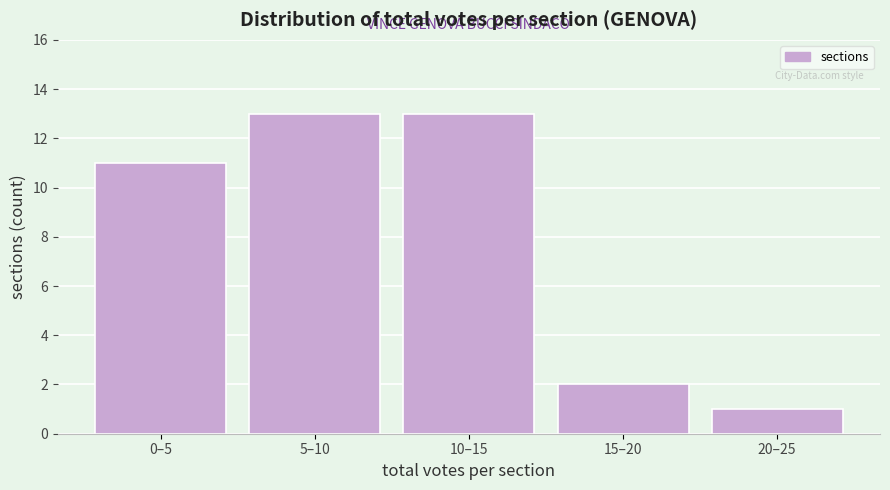

Reading right to left, what are all the values shown in this chart?

1	2	13	13	11